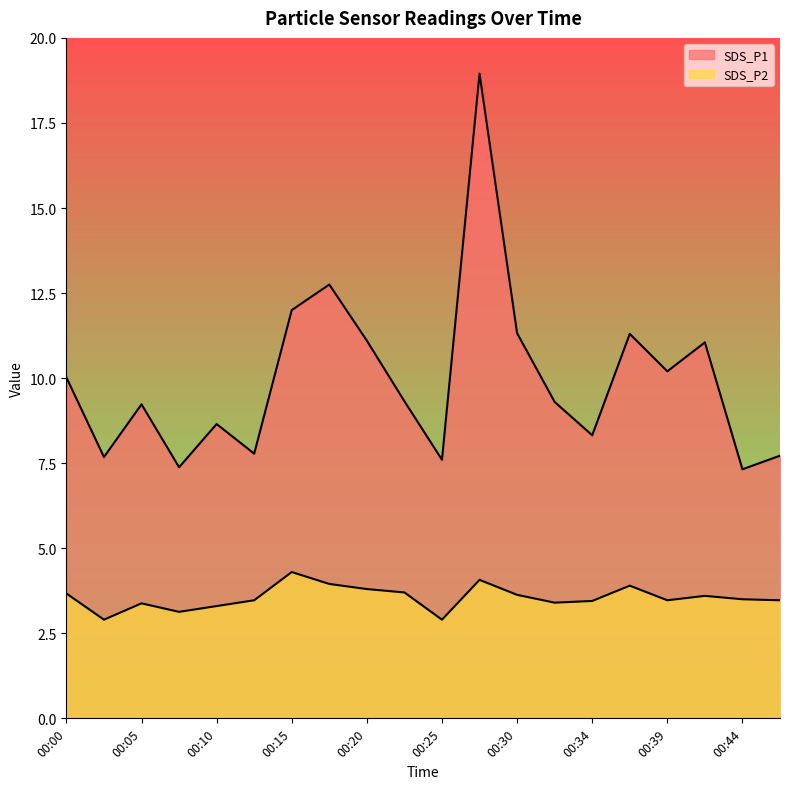

What is the average value of the SDS_P2 series?

3.5